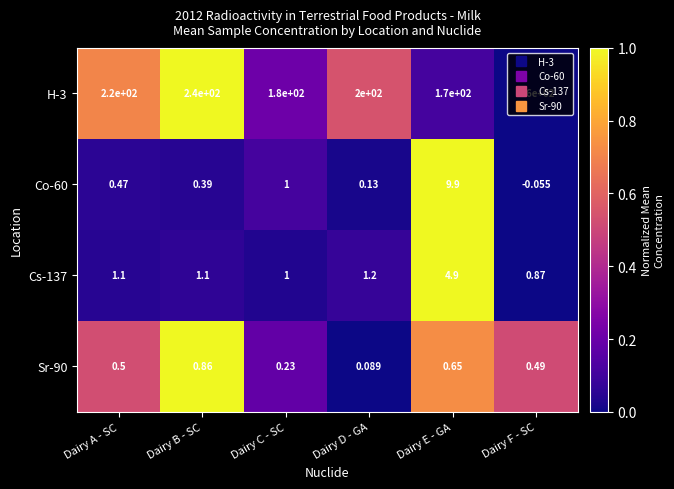

Where is Sr-90 nearest to the value 0?

Dairy D - GA